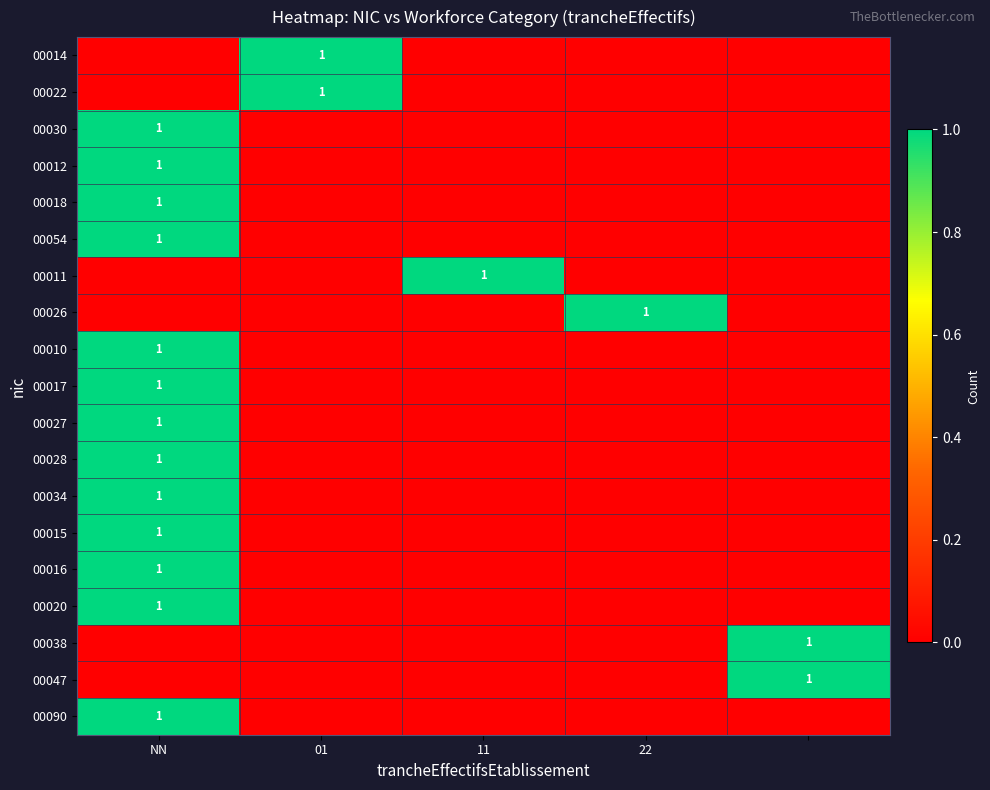

At which category does the chart reach its peak across all series?

01